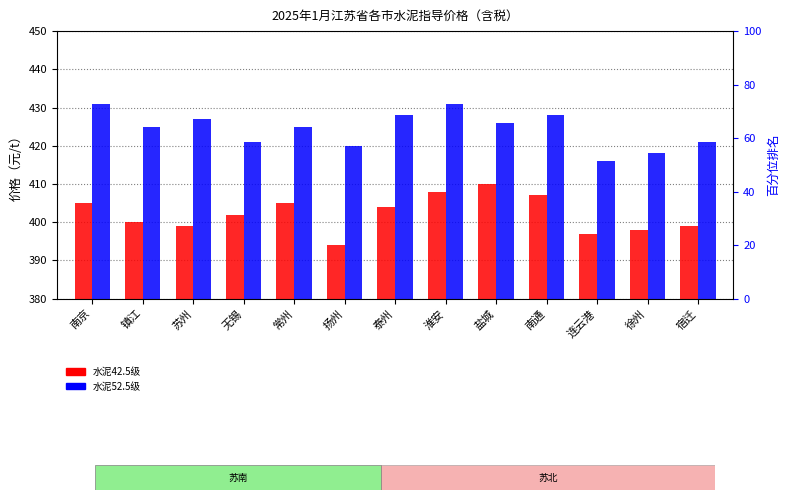

Rank the categories by 水泥52.5级 value from lowest to highest.

连云港, 徐州, 扬州, 无锡, 宿迁, 镇江, 常州, 盐城, 苏州, 泰州, 南通, 南京, 淮安